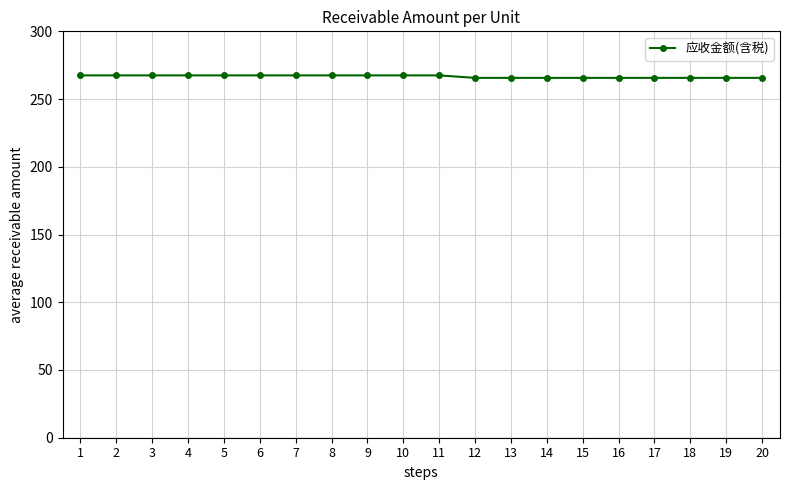

What is the greatest value displayed?

267.5